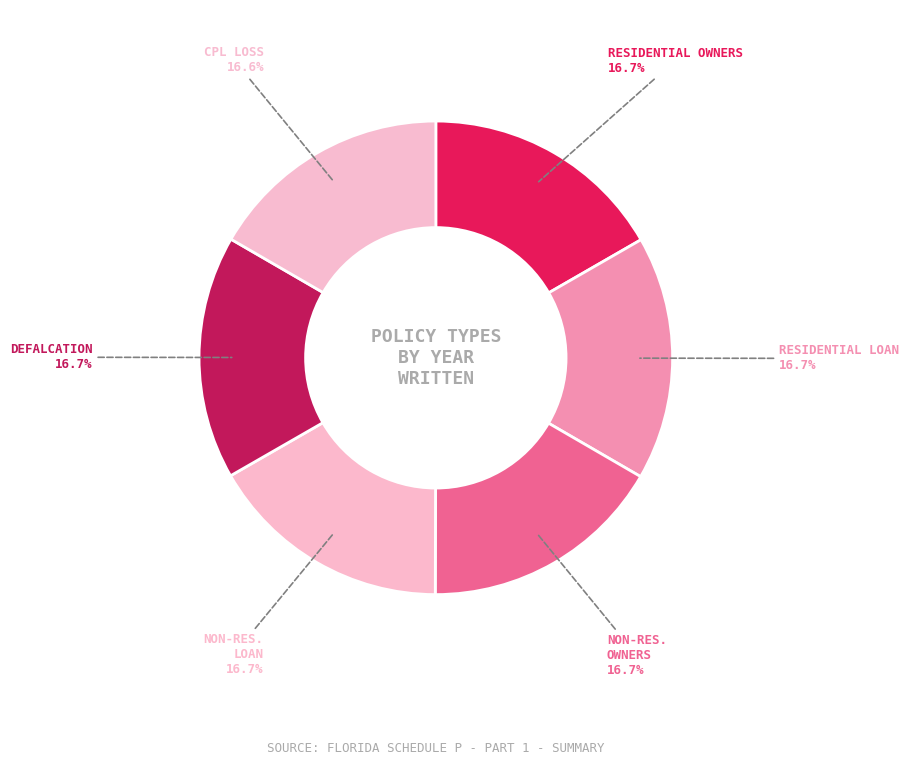

How many slices are in this pie chart?

6